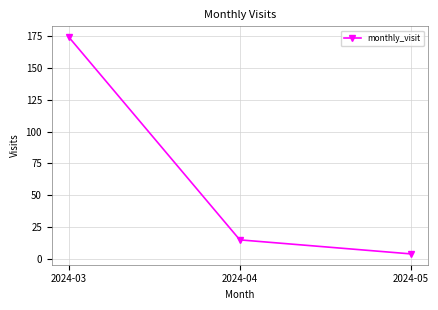

How many distinct data groups are displayed?

1